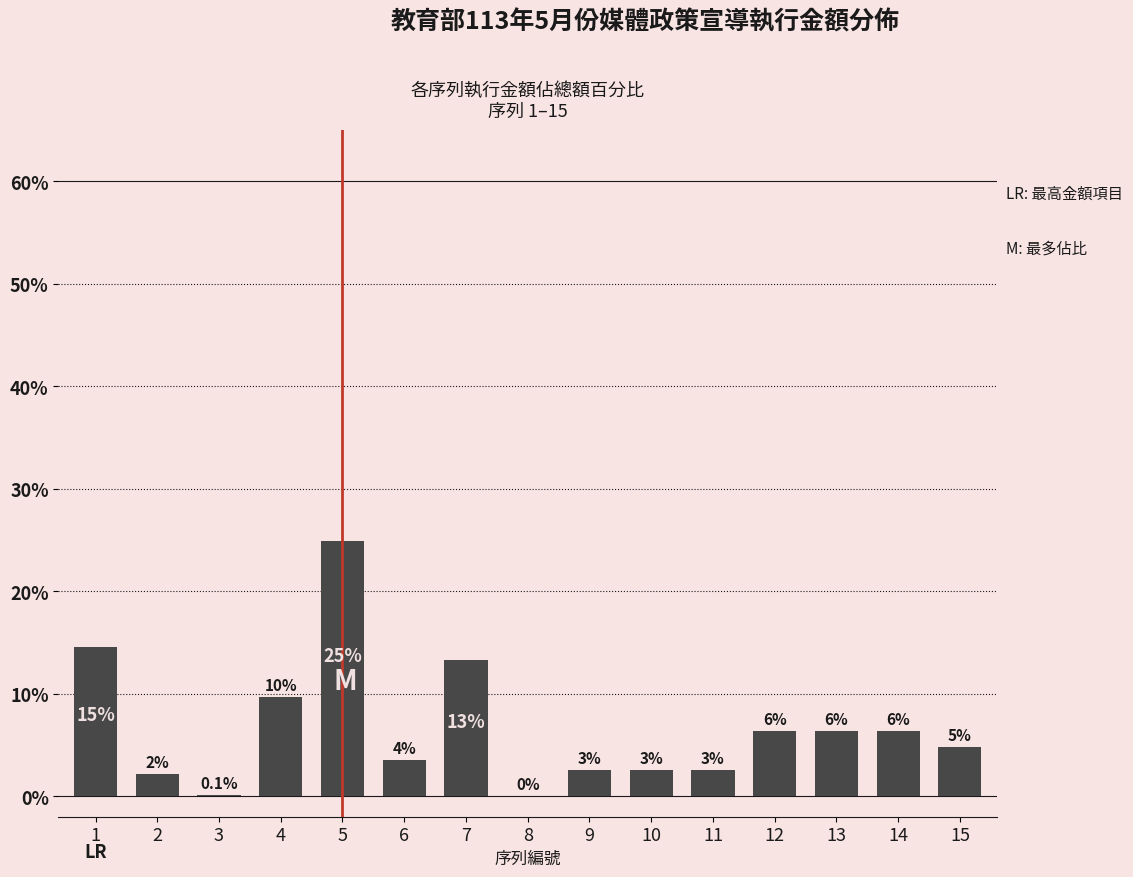

How many bars are there in total?

15